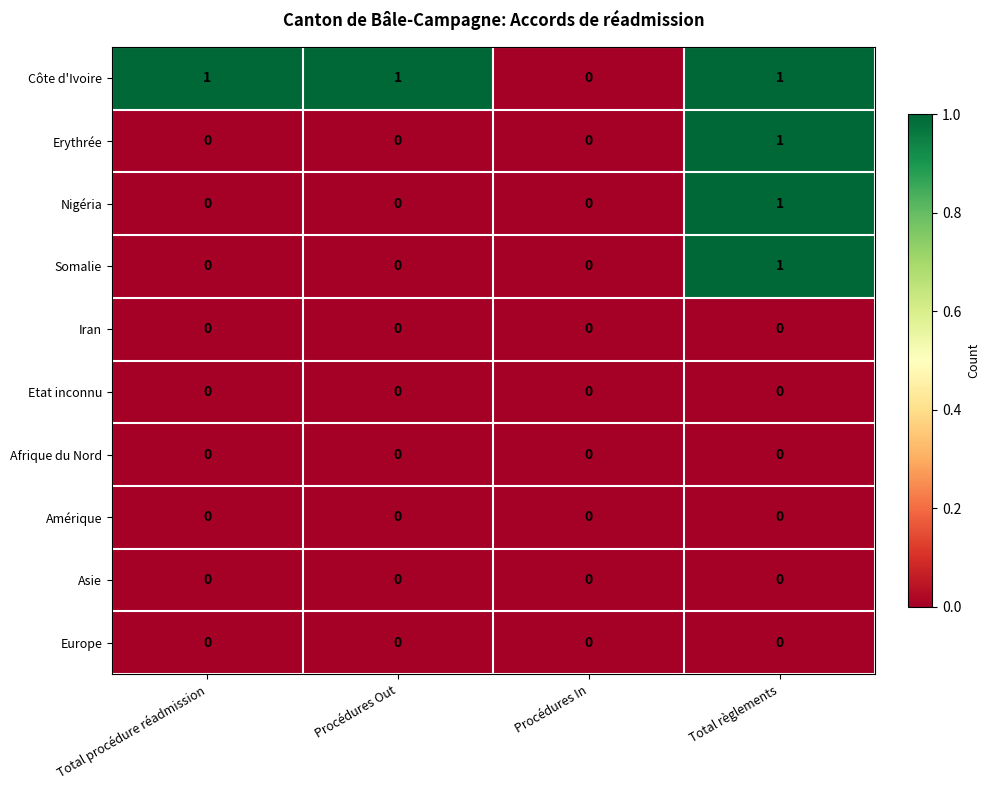

How many Nigéria values are between 0 and 1?

4